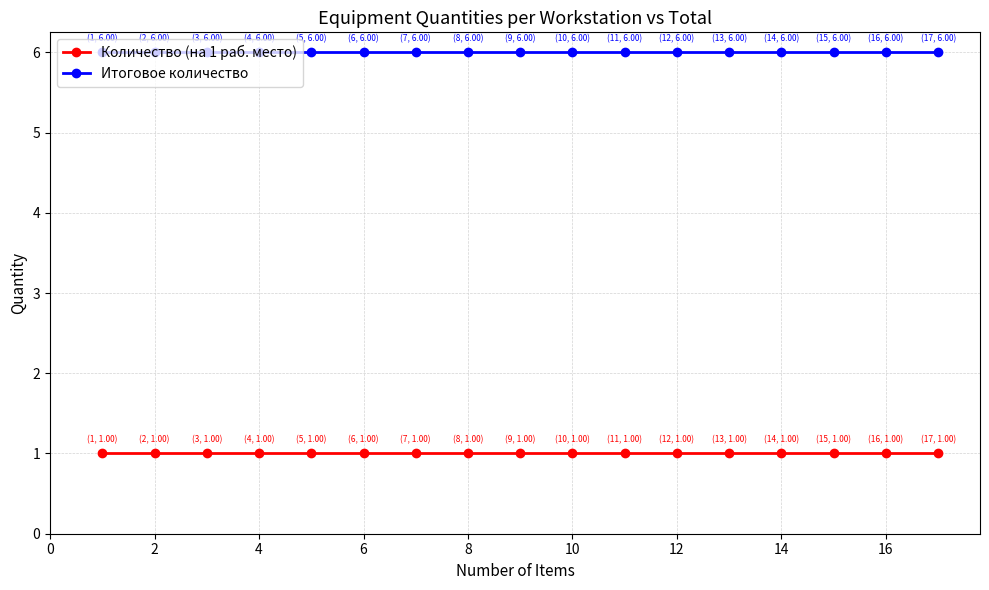

What is the value of the Итоговое количество point at the 4th from the left?

6